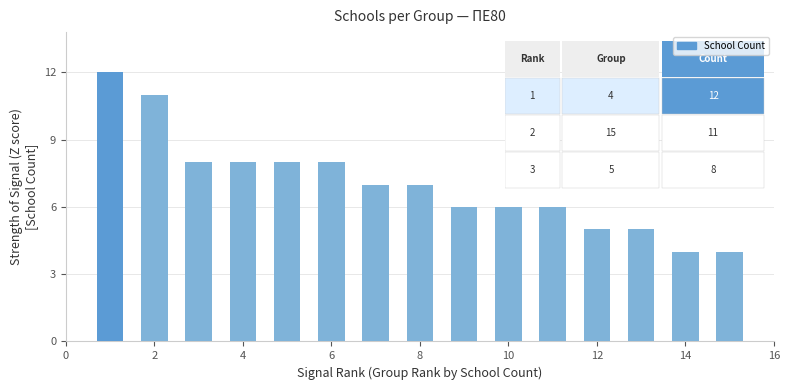

What is the sum of all values?

105